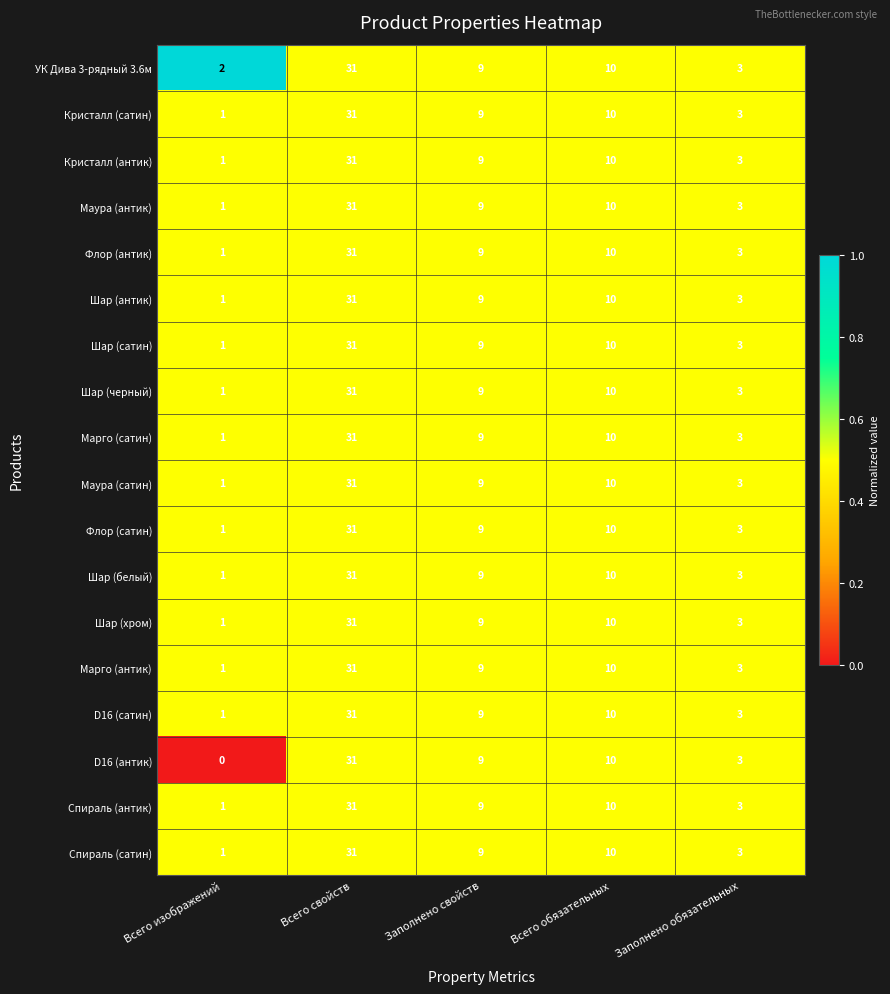

At how many categories does at least one series exceed 0?

5